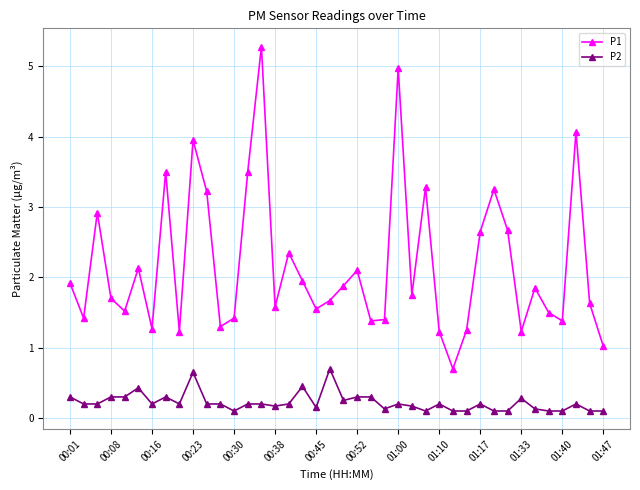

True or false: P2 has more than 0 interior local peaks.

True